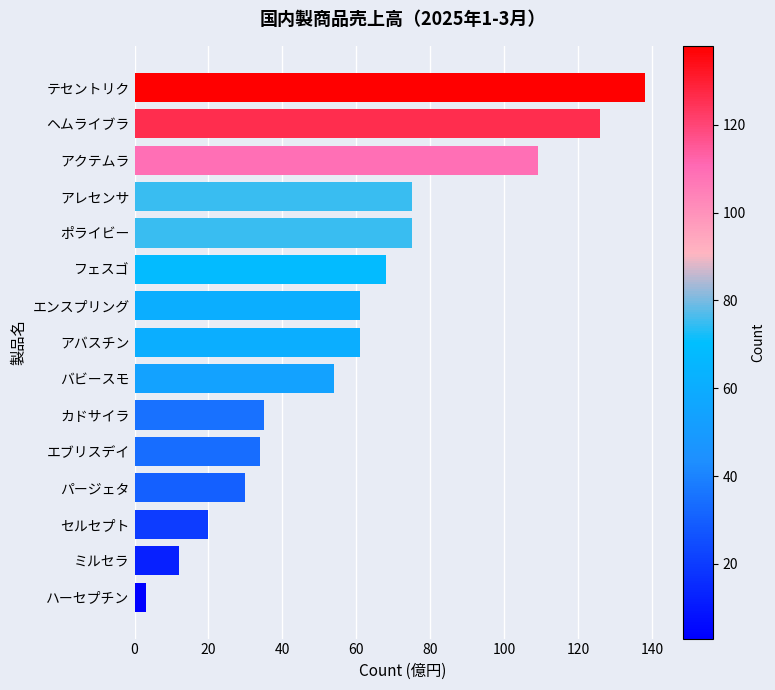

Count the number of categories in the chart.

15